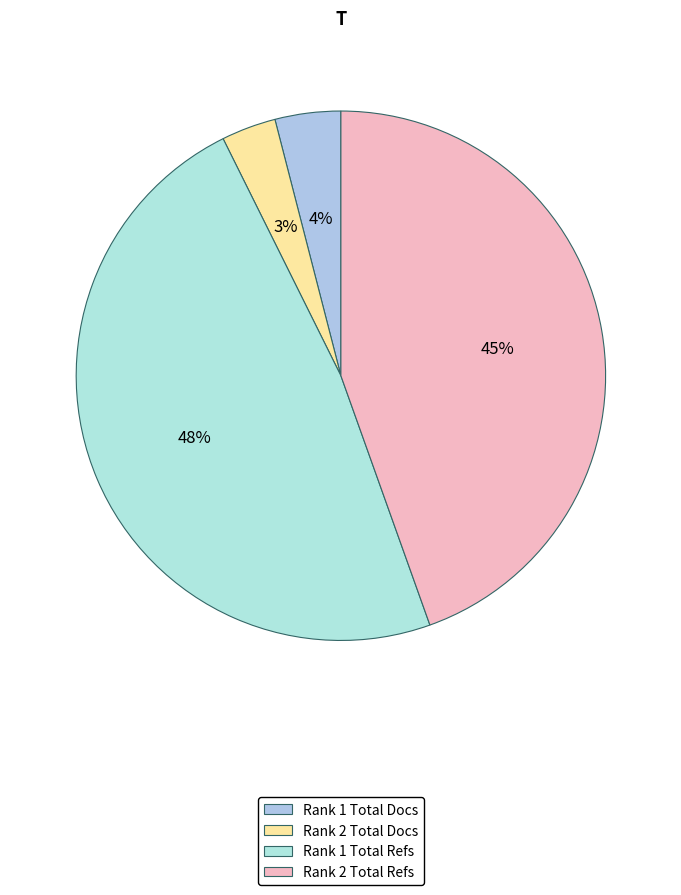

What is the largest slice in the pie chart?

Rank 1 Total Refs